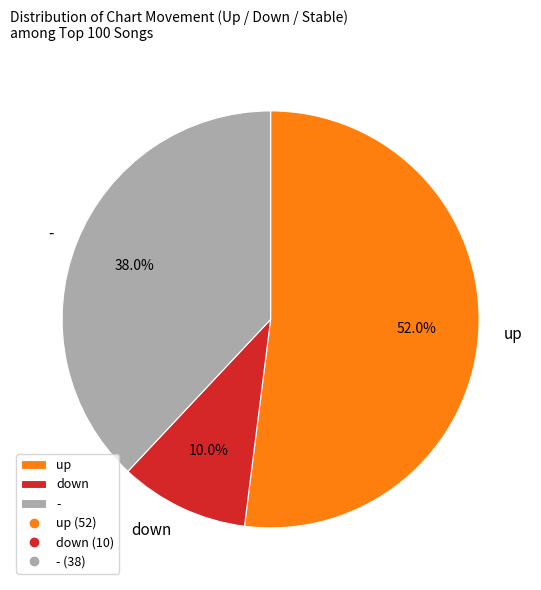

Which slice is the largest?

up